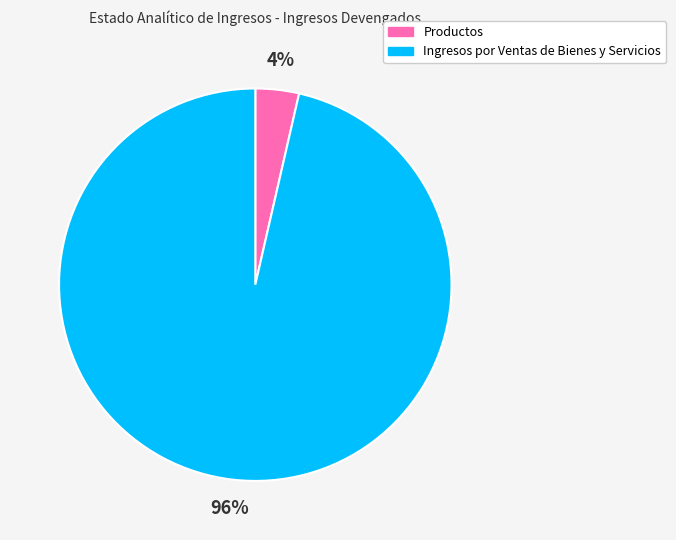

Which category has the smallest portion of the pie?

Productos